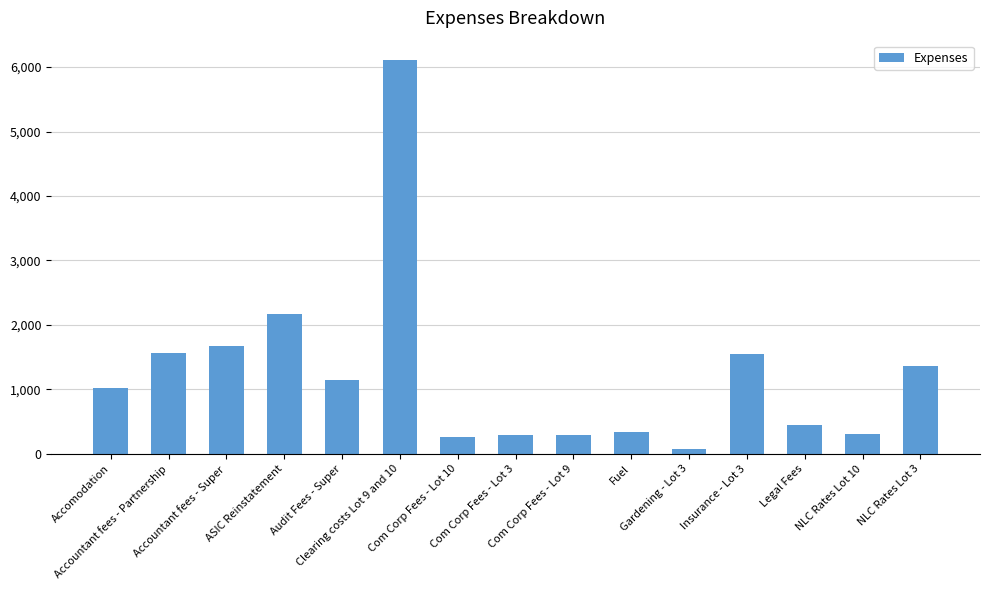

What is the maximum value shown in the chart?

6105.0